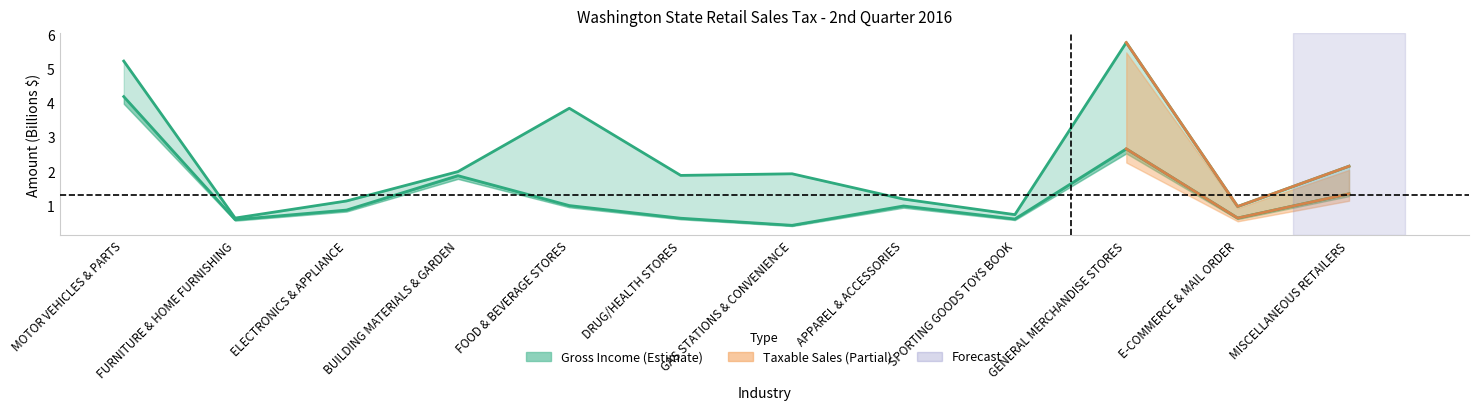

At BUILDING MATERIALS & GARDEN, list the series in order from largest to smallest.

Gross Income, Taxable Sales